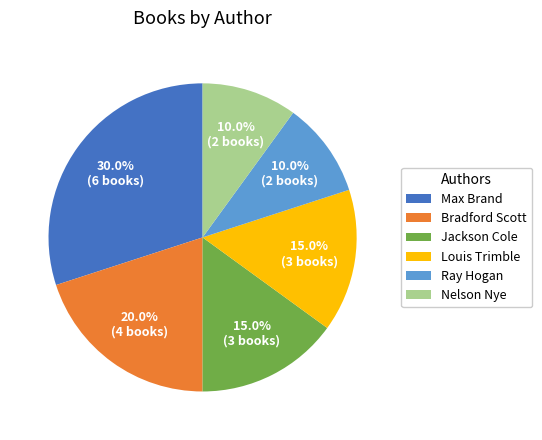

How many segments does this pie chart have?

6